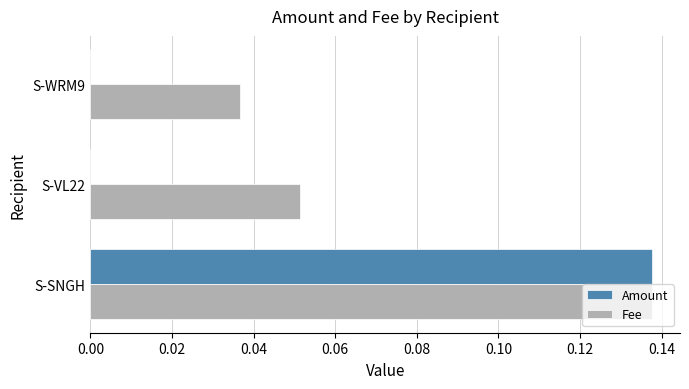

At which label does Fee reach its peak?

S-SNGH